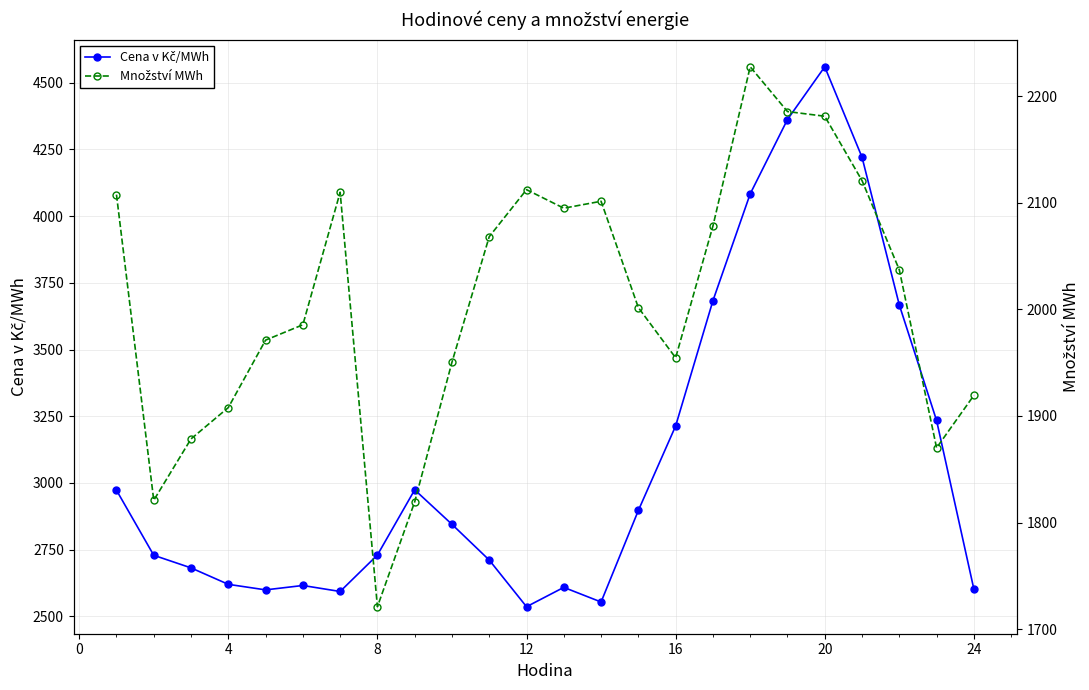

What are all the series names shown in the legend?

Cena v Kč/MWh, Množství MWh